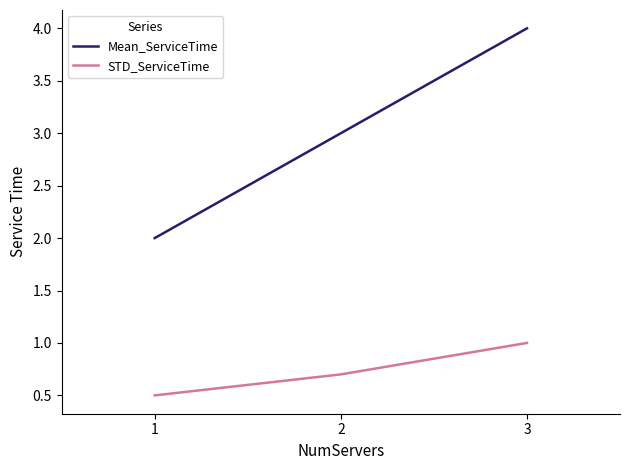

The Mean_ServiceTime series shows 1.8 at 3. True or false?

False